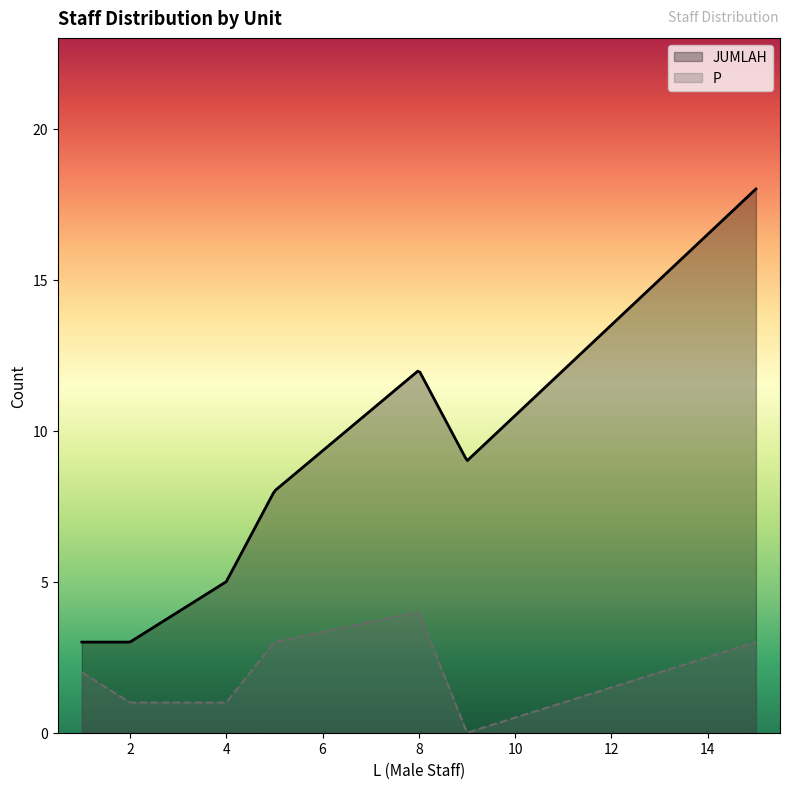

Rank the series by their maximum value, from lowest to highest.

P, JUMLAH